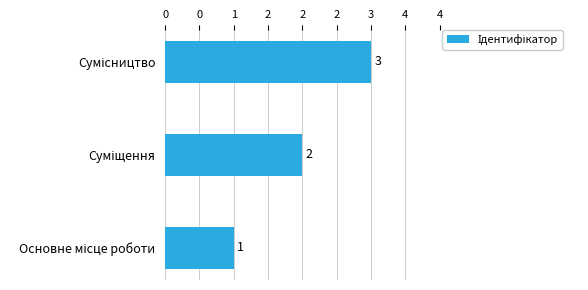

How many values are between 1 and 3?

3